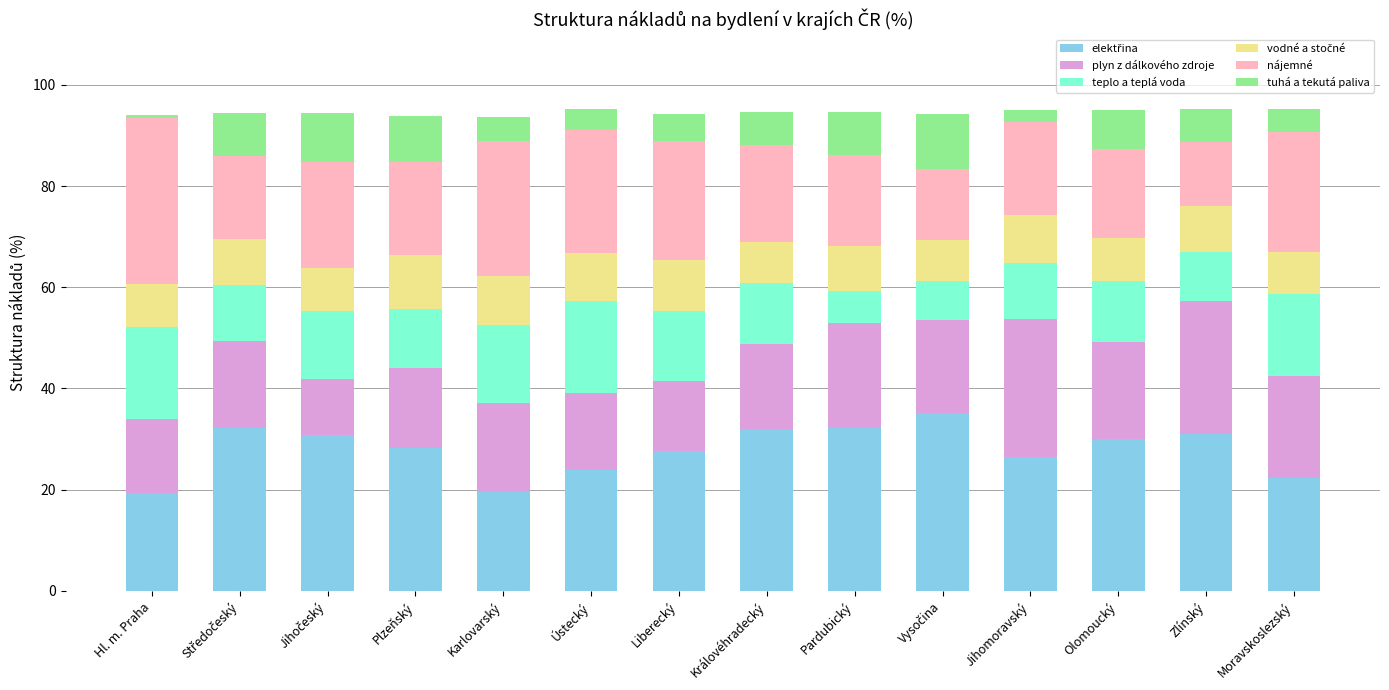

How many bars are there in total?

14